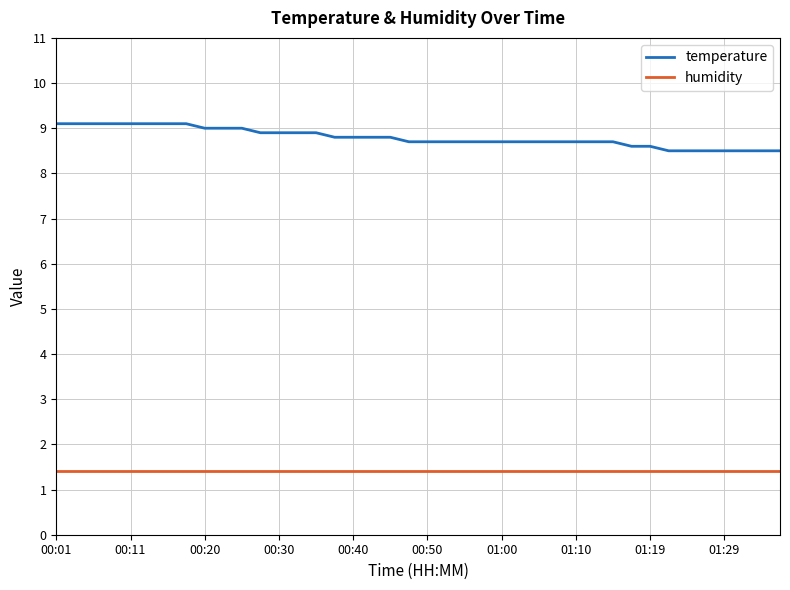

True or false: temperature and humidity intersect in this chart.

False